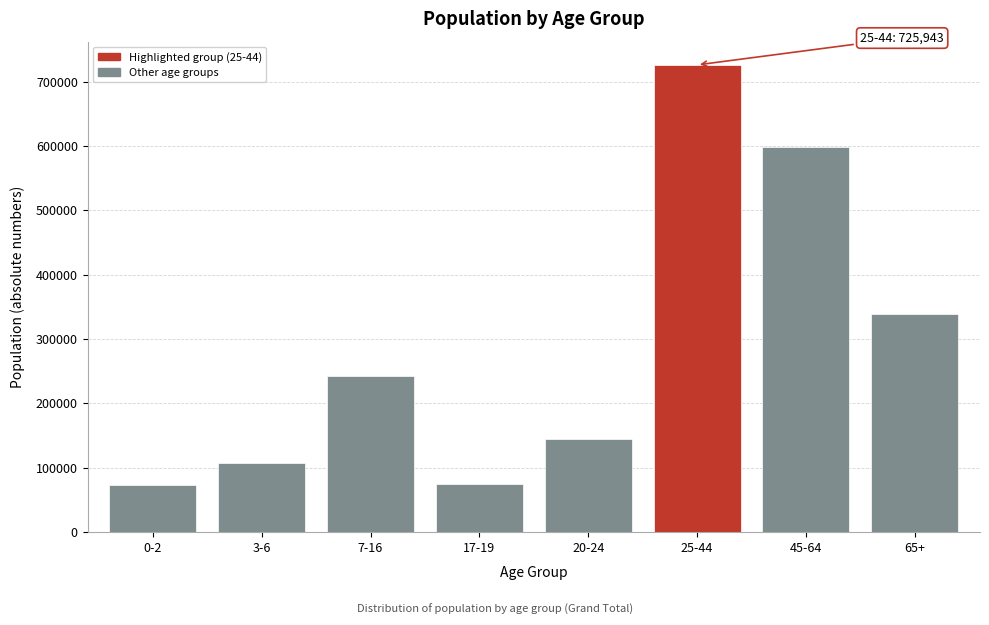

The value at 65+ is 338835. True or false?

True